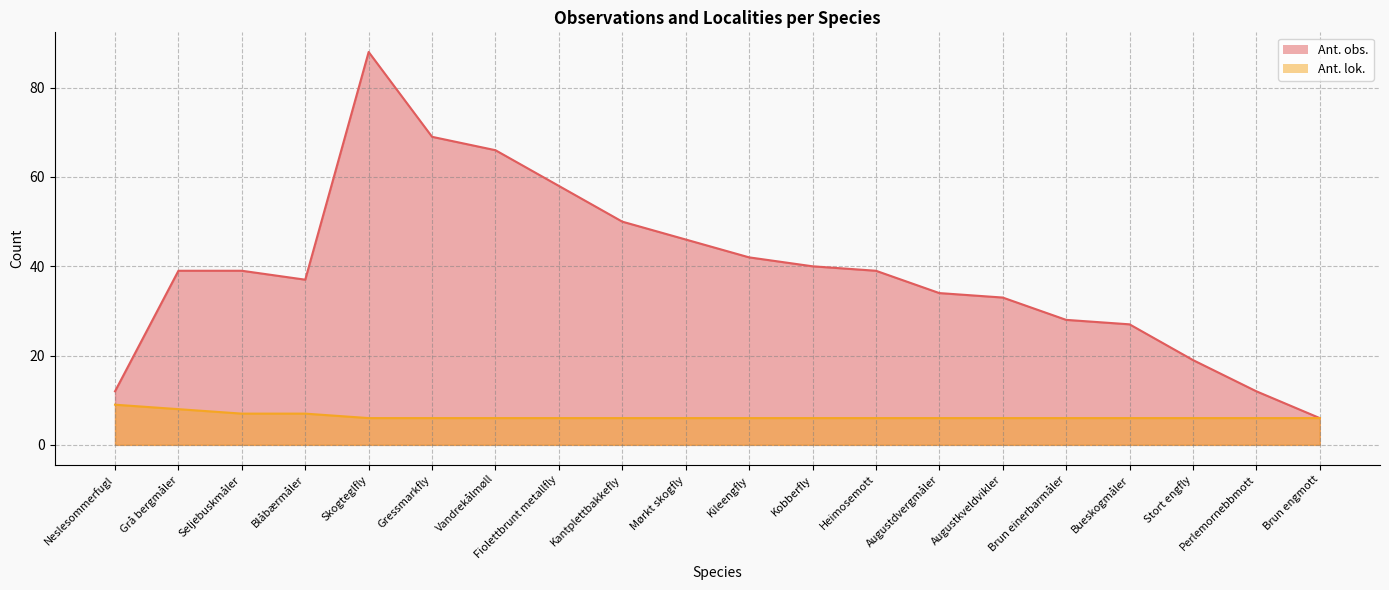

List the series in order of their overall mean, lowest first.

Ant. lok., Ant. obs.